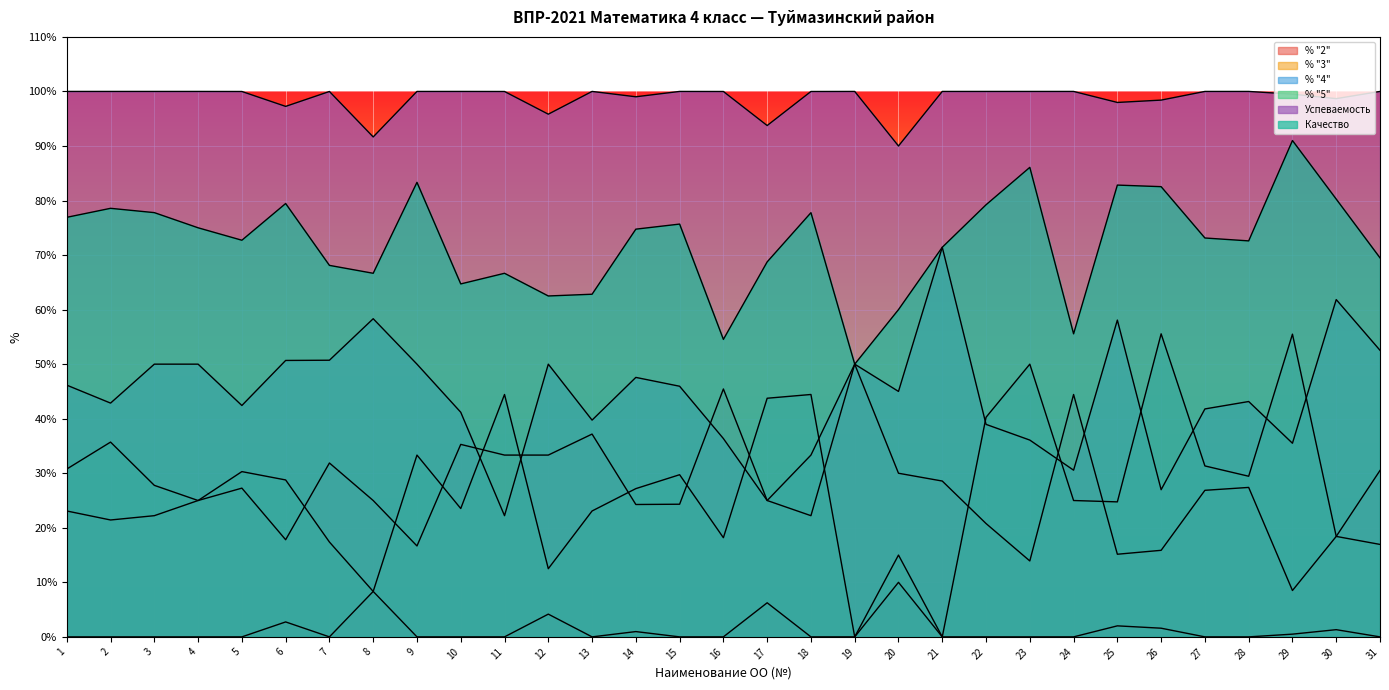

Does the chart display data point markers on the line(s)?

No